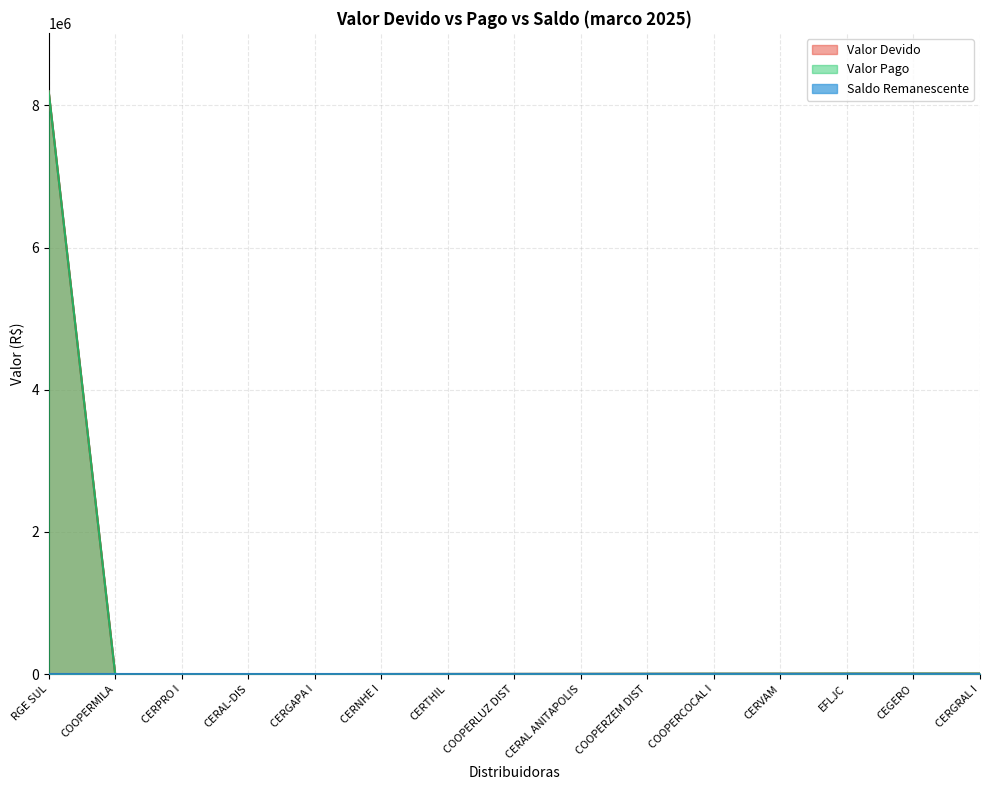

True or false: Valor Pago and Valor Devido cross at least once.

False